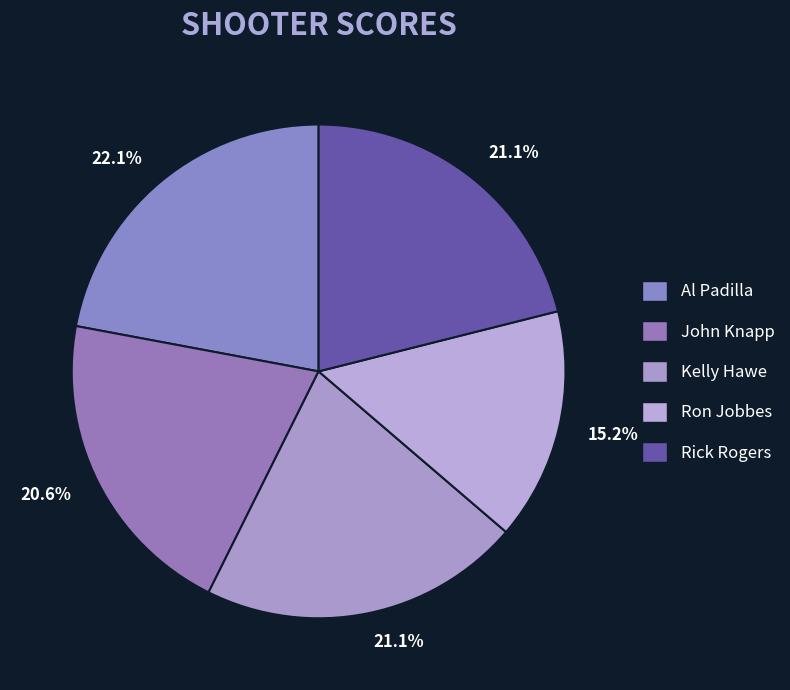

Rank the categories by value from highest to lowest.

Al Padilla, Kelly Hawe, Rick Rogers, John Knapp, Ron Jobbes